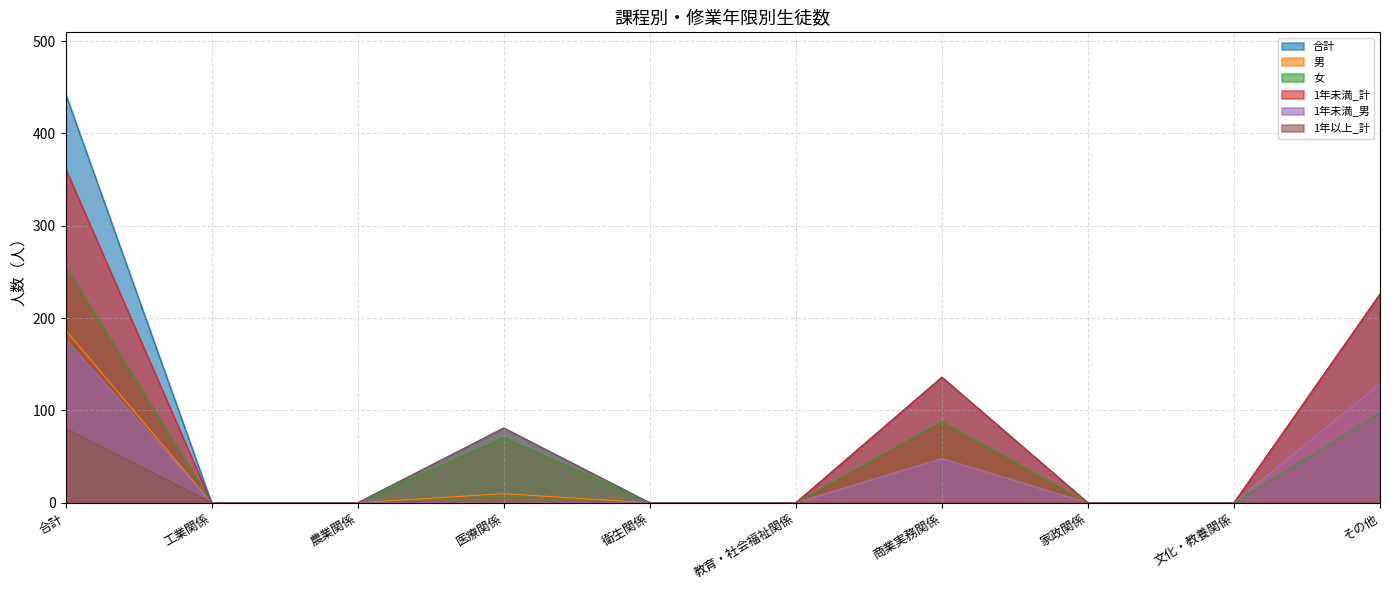

How many distinct data groups are displayed?

6